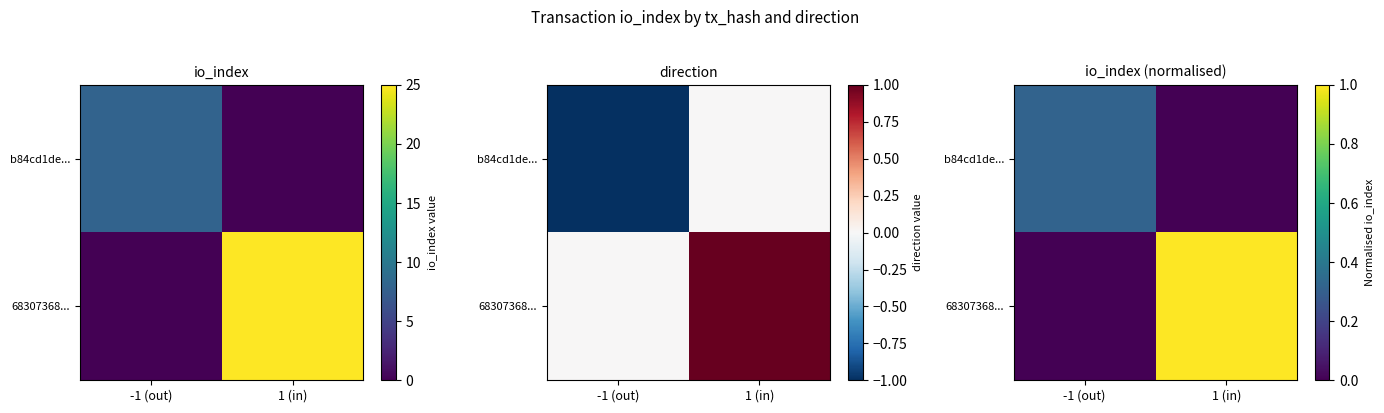

True or false: b84cd1de... has a value of 0.1 at -1 (out).

False